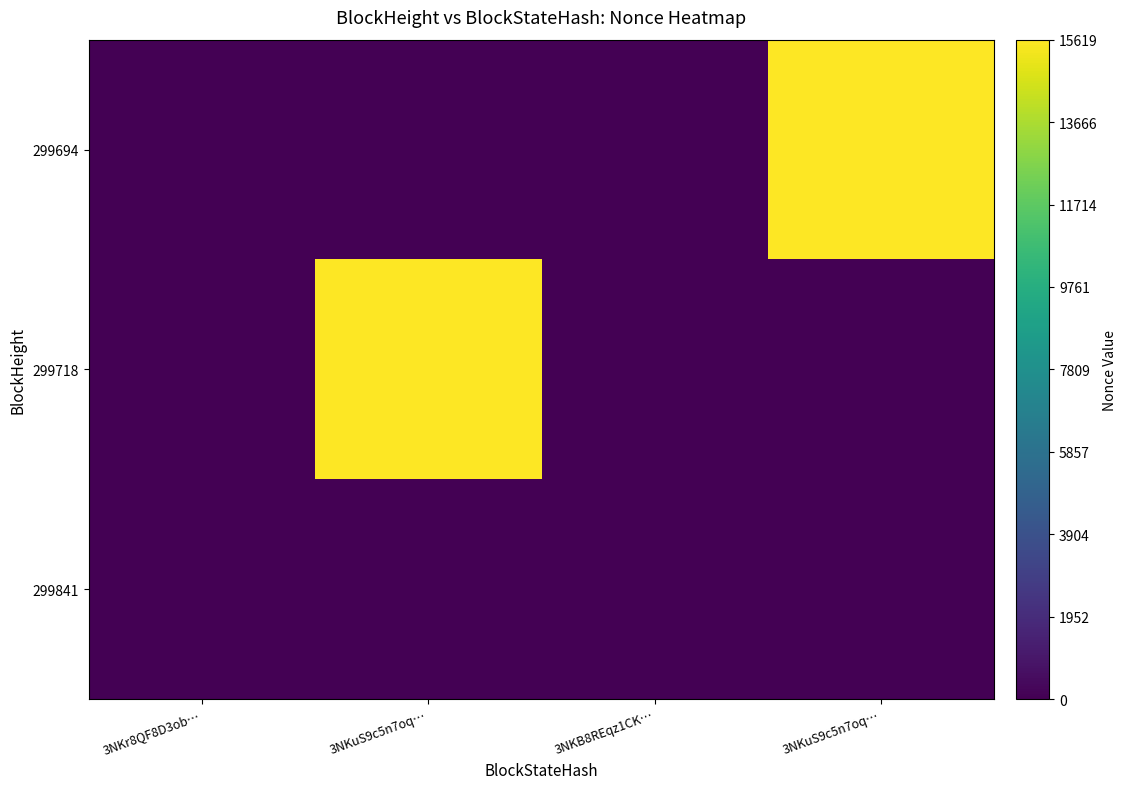

At 3NKB8REqz1CK…, list the series in order from smallest to largest.

299841, 299718, 299694